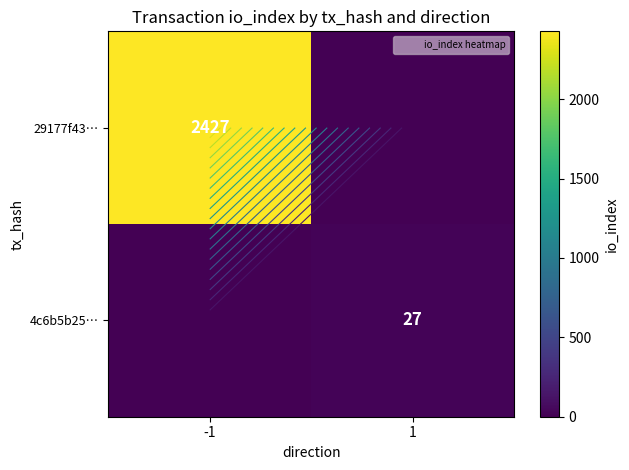

What is the maximum value shown in the chart?

2427